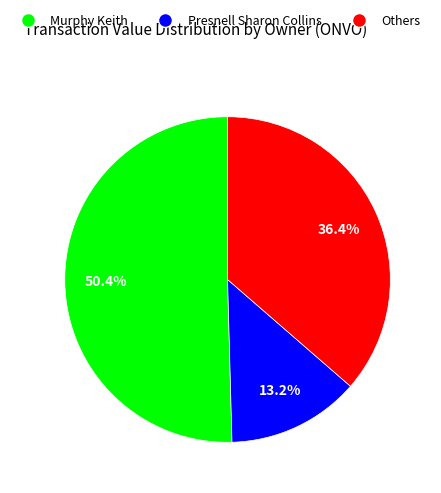

To the nearest percent, what is the average slice percentage?

33%